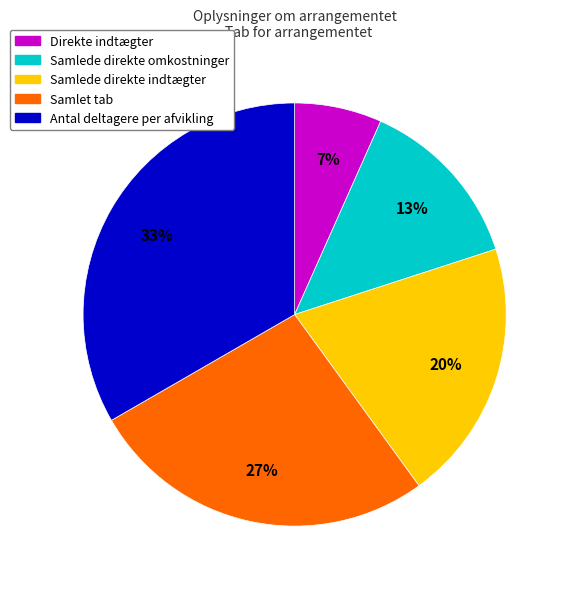

To the nearest percent, what percentage of the pie is Samlet tab?

27%